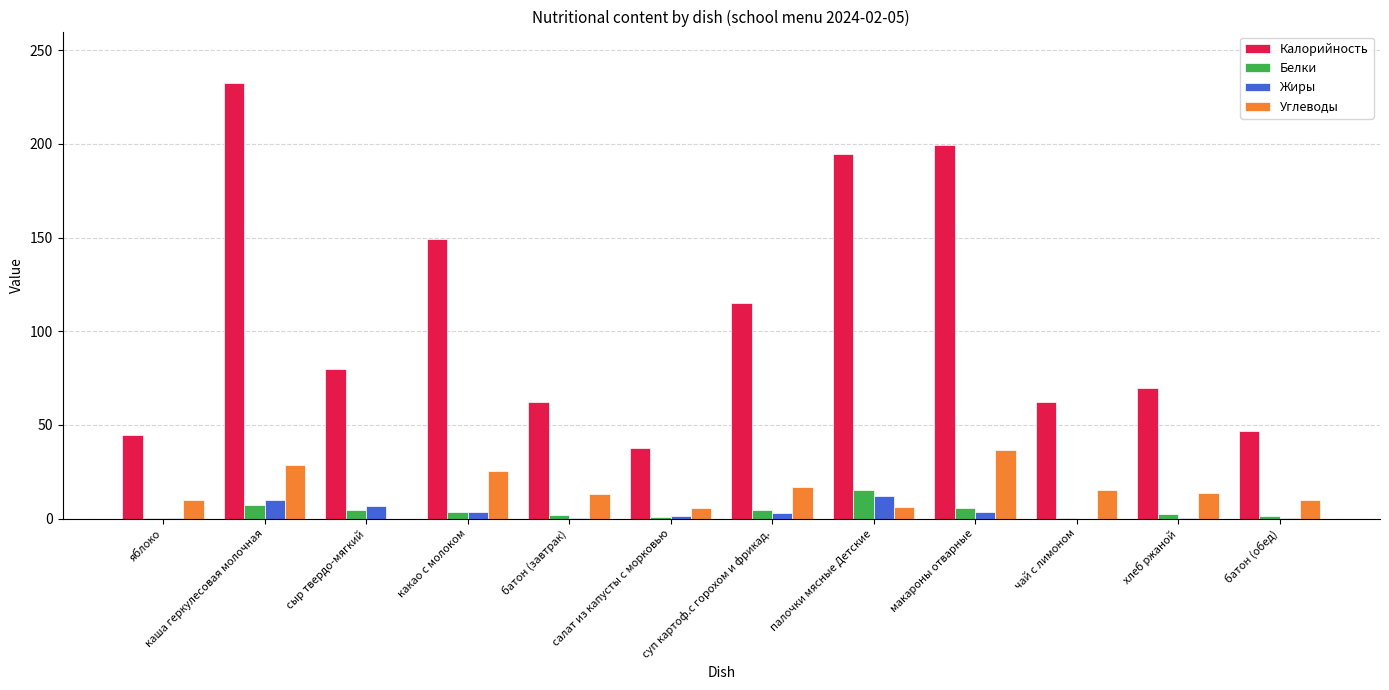

What is the sum of all Калорийность values?

1294.1